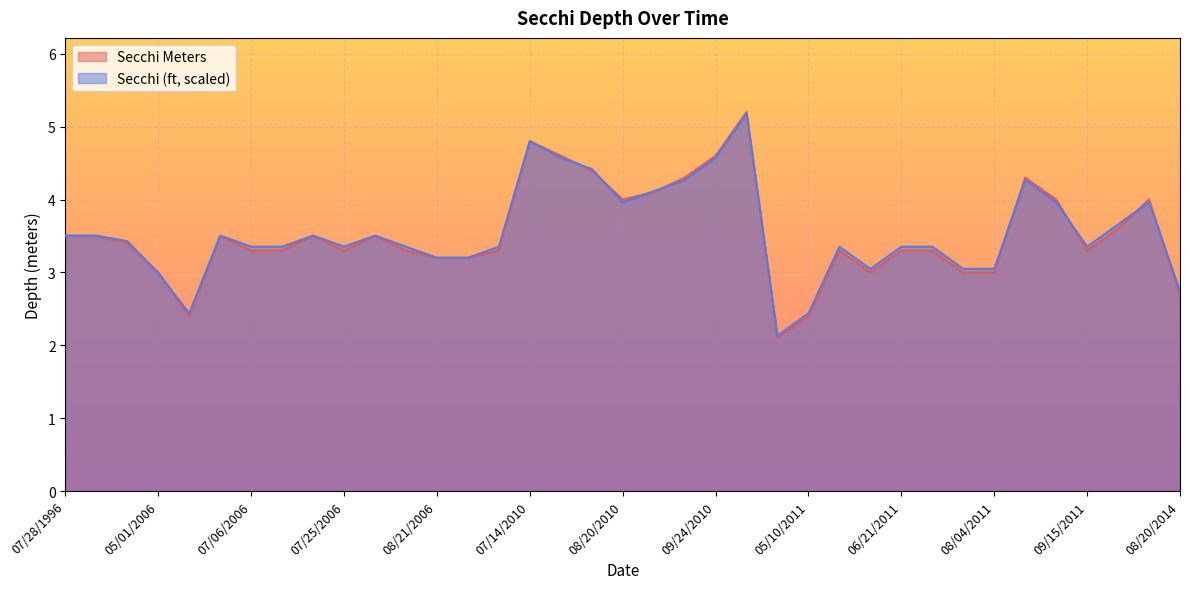

What is the label of the 20th point from the right?

08/10/2010